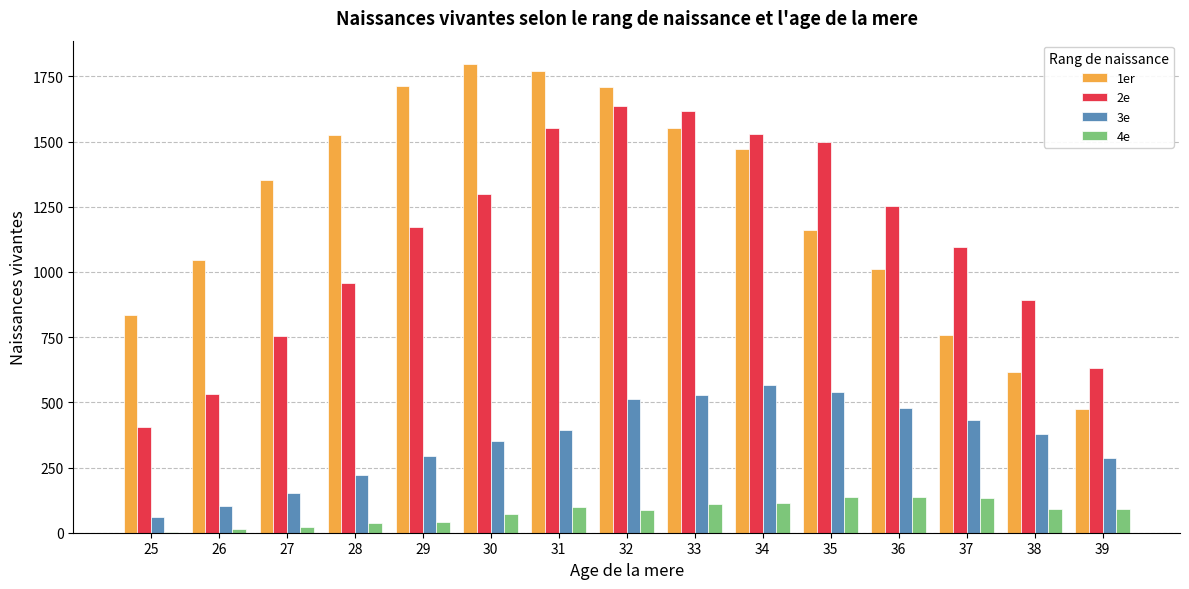

Which series has the largest total across all categories?

1er